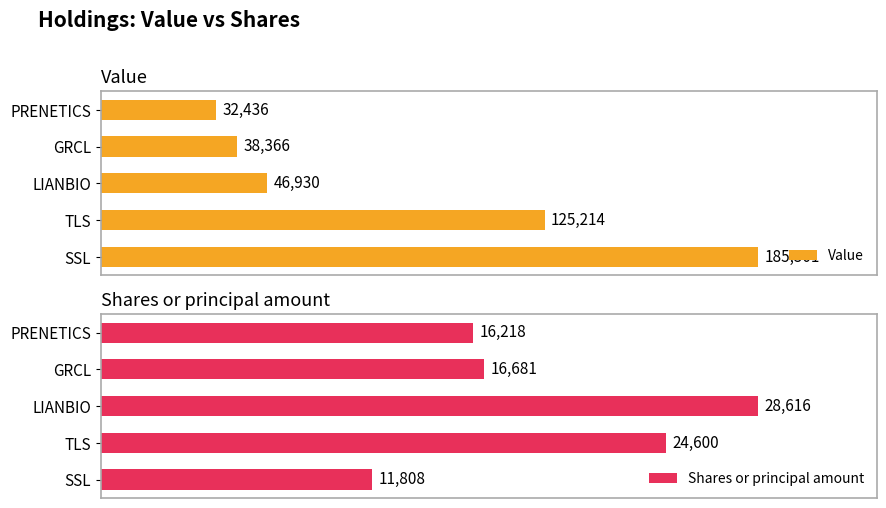

What is the sum of all Value values?

428447